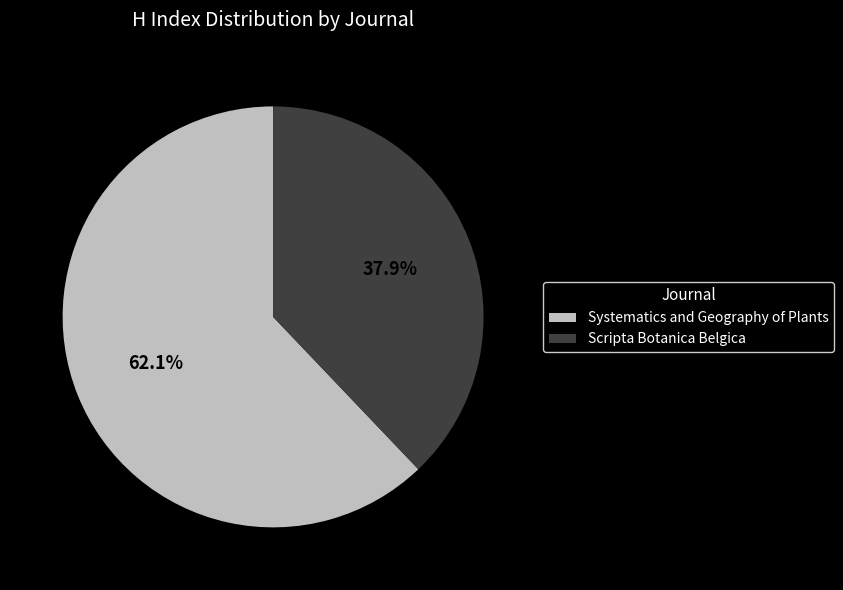

Is there any slice that represents more than half of the pie?

Yes